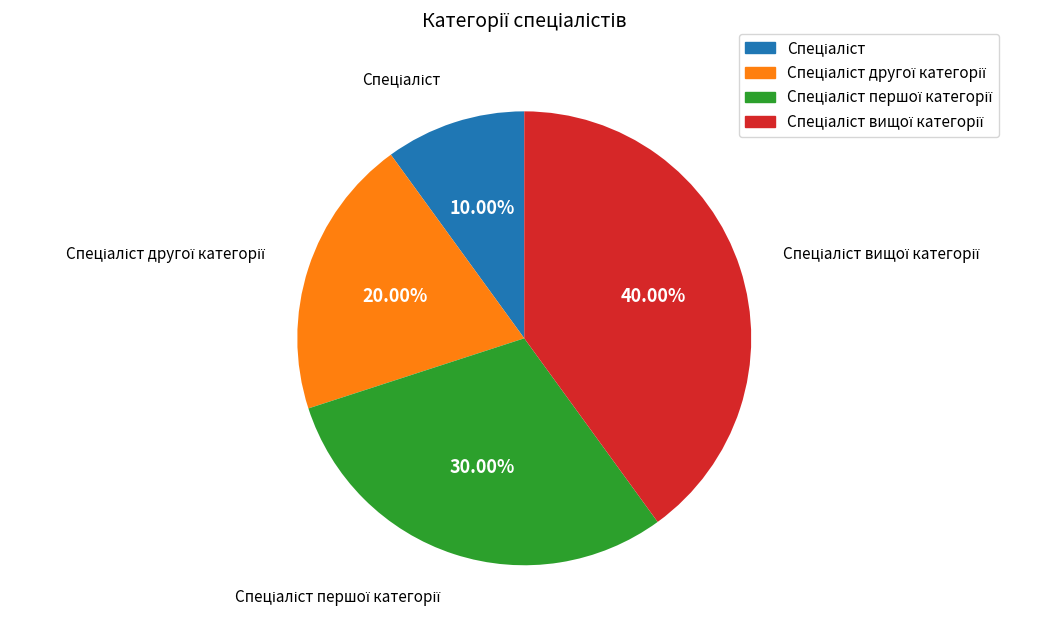

Is there any slice that represents more than half of the pie?

No